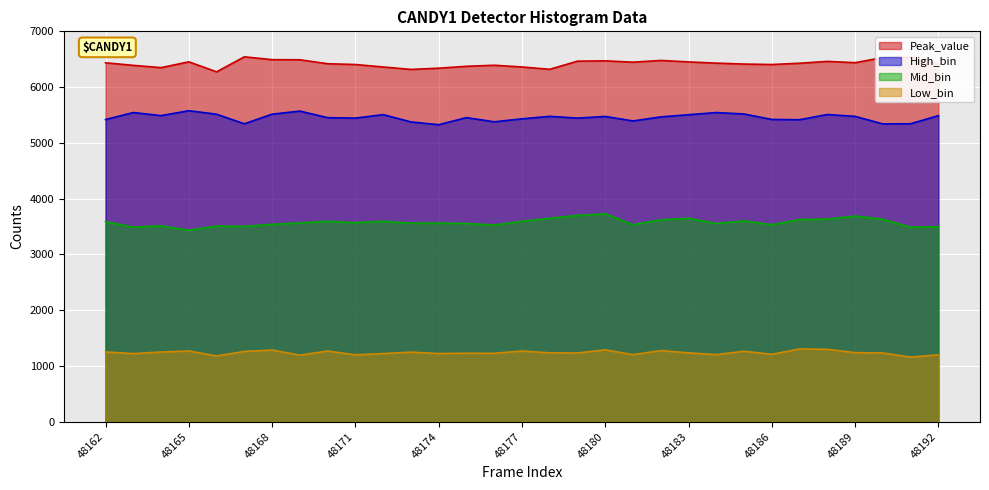

Where does the Mid_bin series first go above 3564?

48162